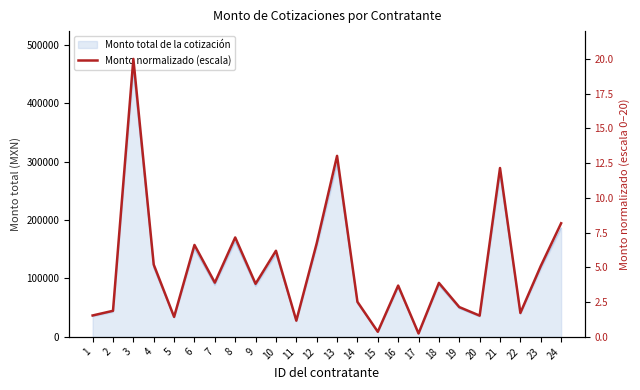

Reading left to right, transcribe all the data shown in this chart.

1=1.5	2=1.9	3=20.0	4=5.2	5=1.4	6=6.6	7=3.9	8=7.2	9=3.8	10=6.2	11=1.2	12=6.7	13=13.0	14=2.5	15=0.4	16=3.7	17=0.2	18=3.9	19=2.1	20=1.5	21=12.1	22=1.7	23=5.1	24=8.2